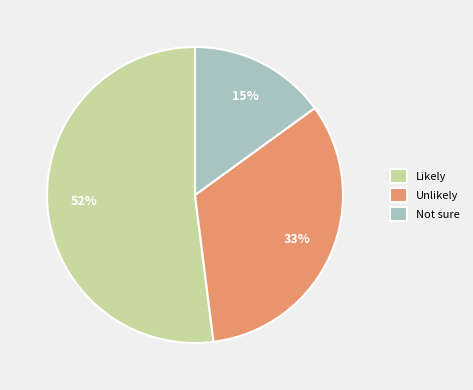

What percentage is the Likely slice, to the nearest percent?

52%